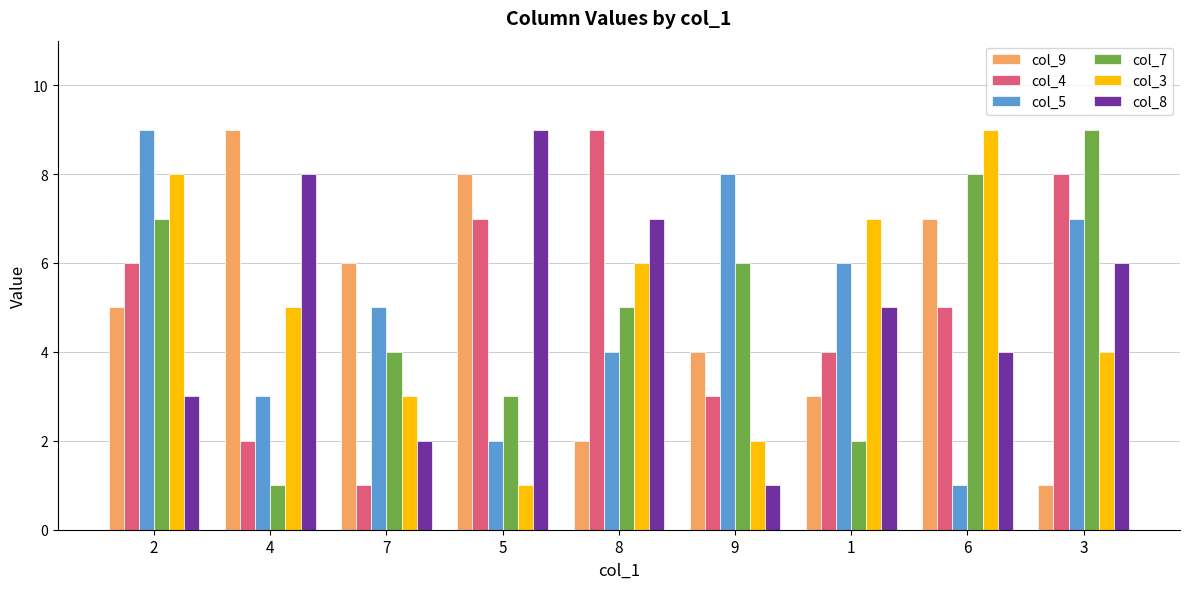

Between 7 and 6, which series saw the biggest shift?

col_3